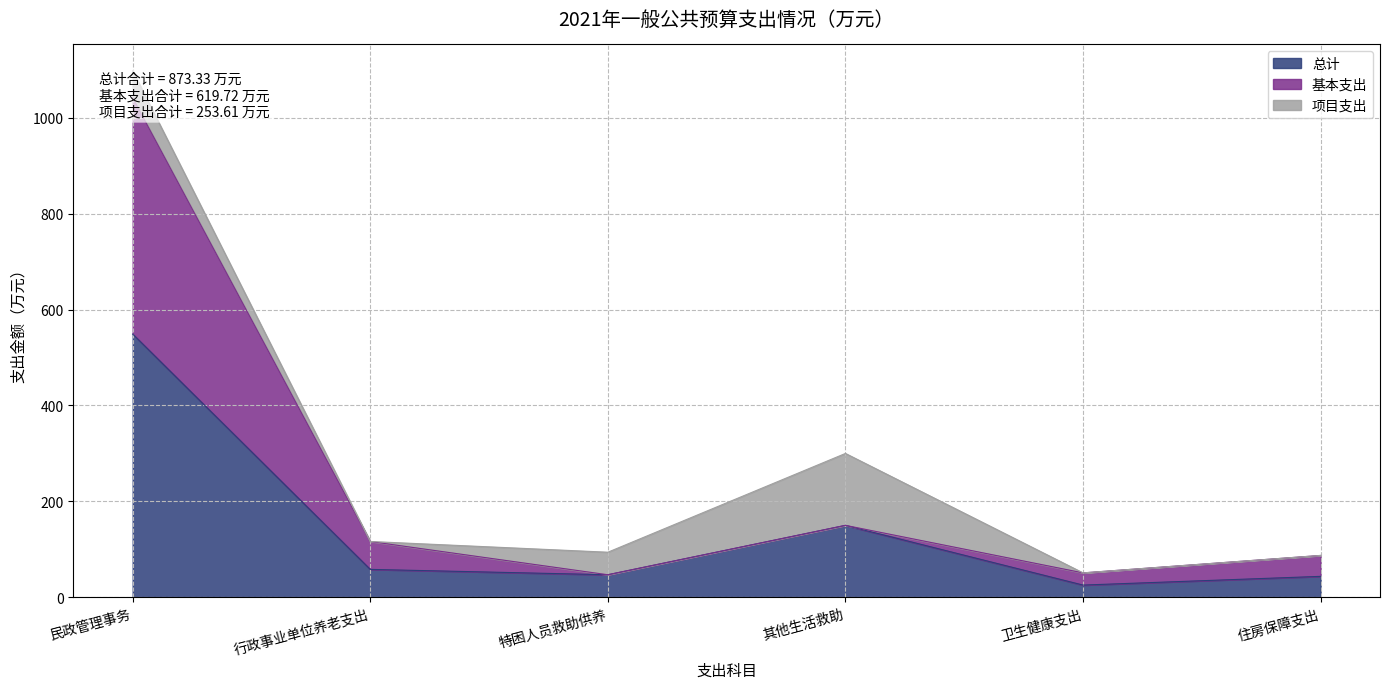

What is the label of the 1st point from the left?

民政管理事务